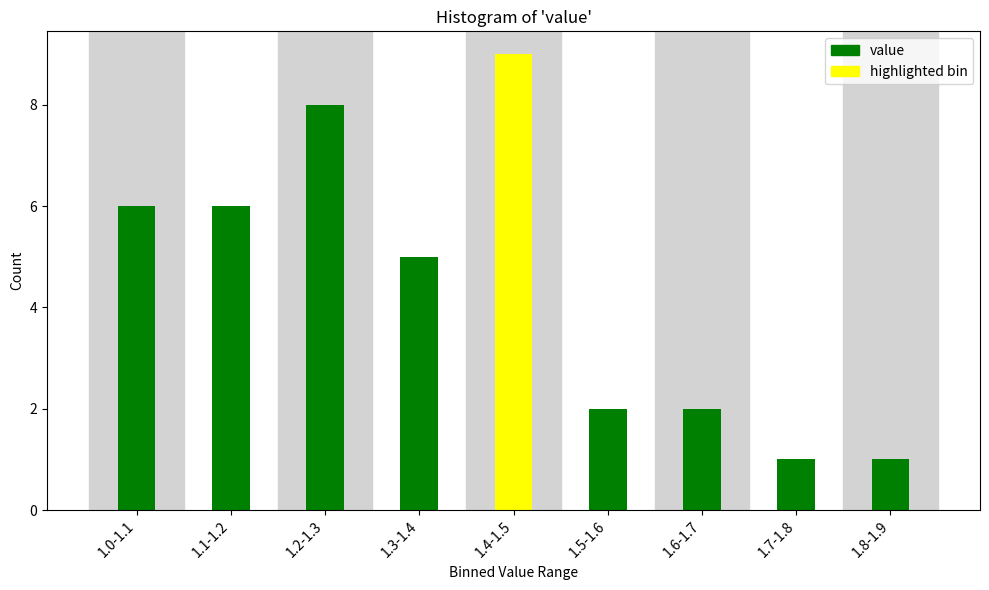

Reading left to right, extract all data points from this chart.

6	6	8	5	9	2	2	1	1